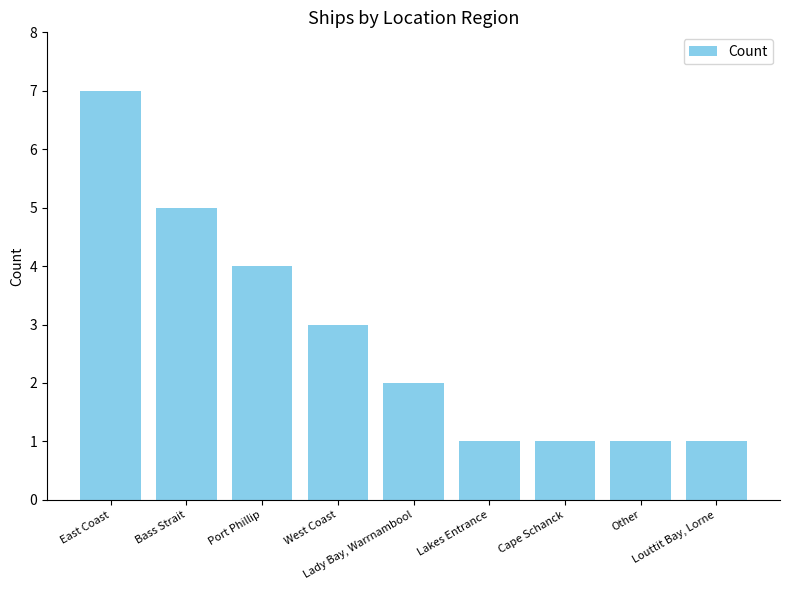

What is the ratio of the value at Louttit Bay, Lorne to the value at East Coast?

0.1